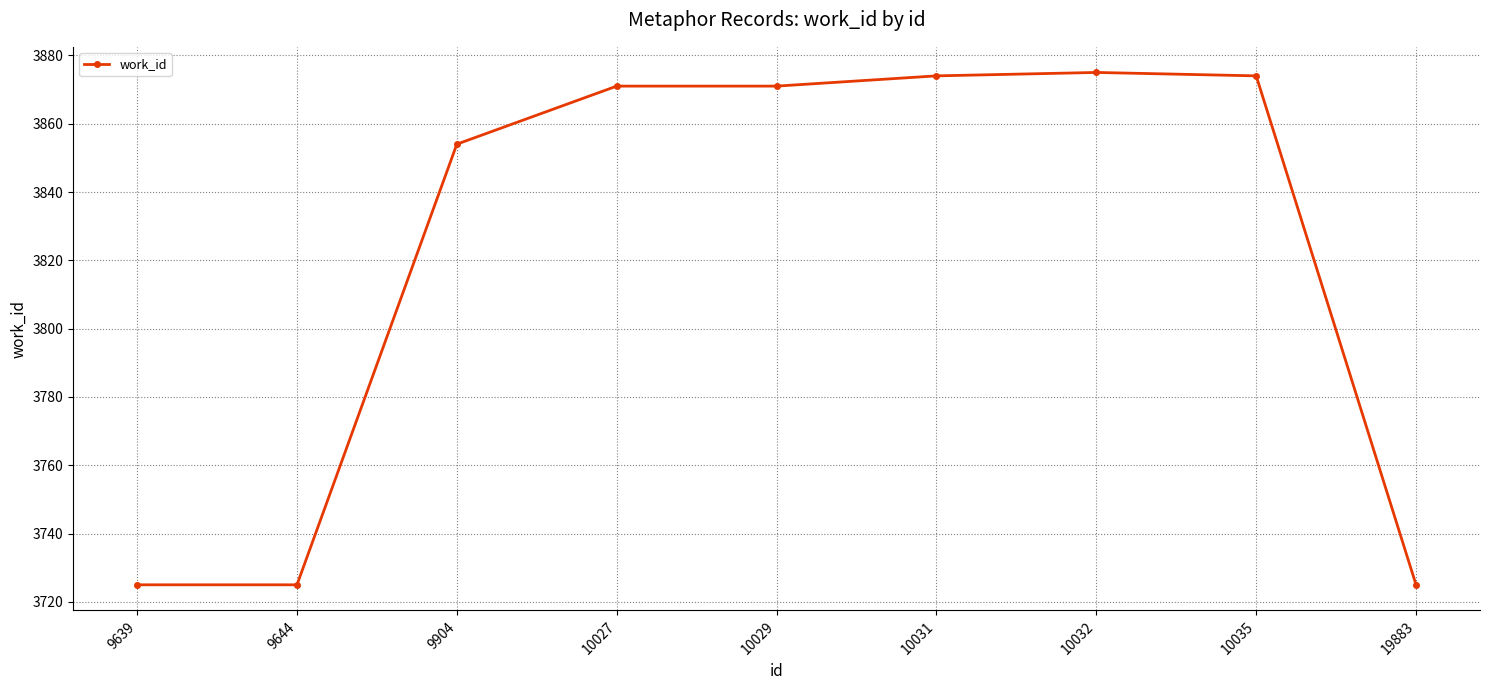

Approximately how many times larger is the value at 10029 compared to 10027?

1.0